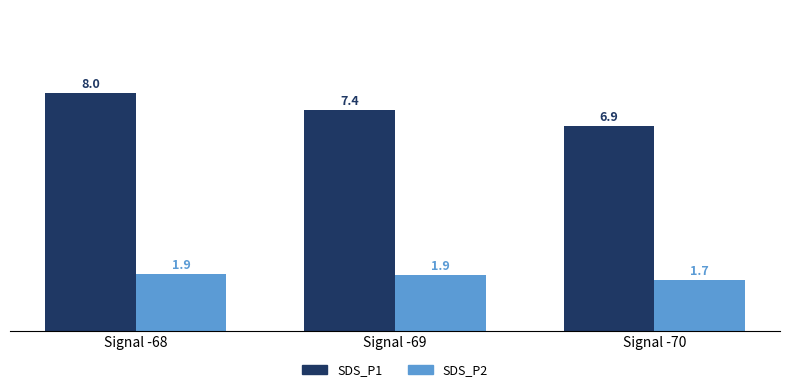

What is the difference between the maximum and minimum values in the SDS_P1 series?

1.1